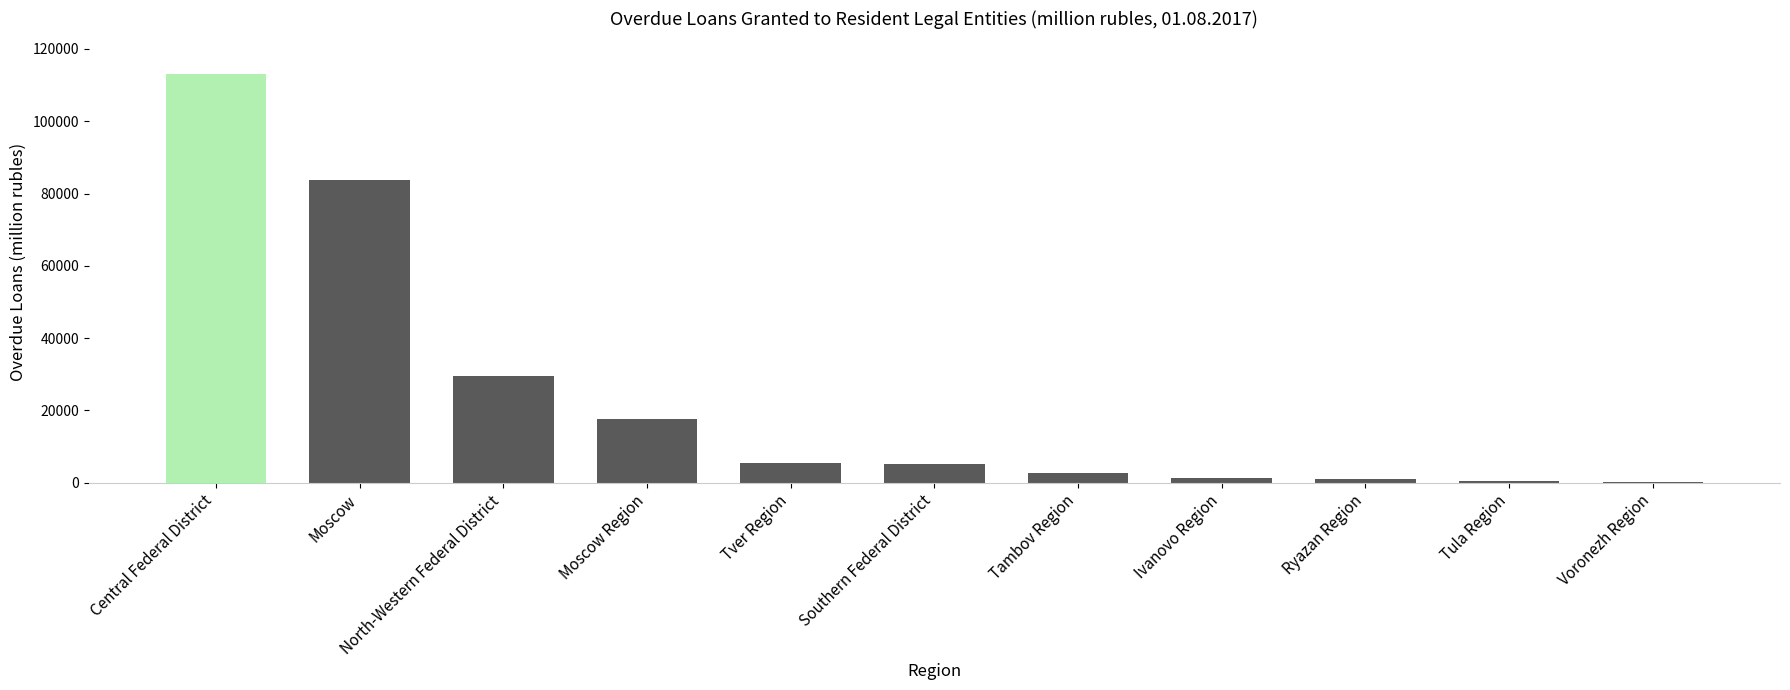

Which has a higher value, Moscow or Tambov Region?

Moscow